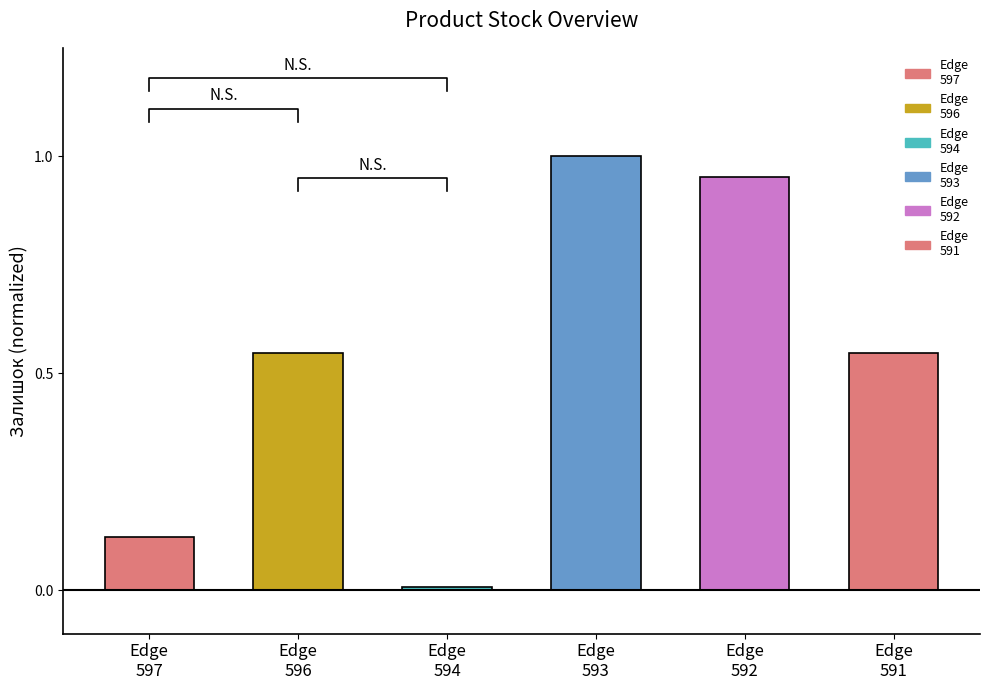

What is the greatest value displayed?

1.0